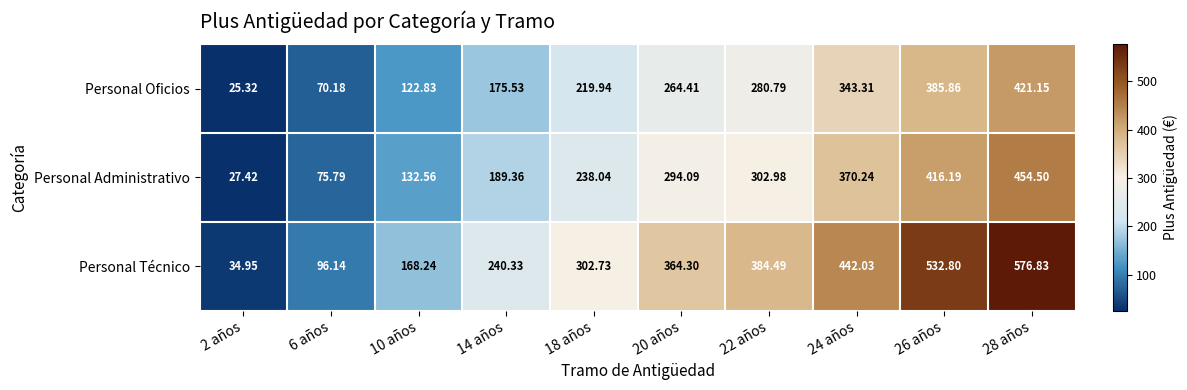

Which series changed the most between 10 años and 22 años?

Personal Técnico